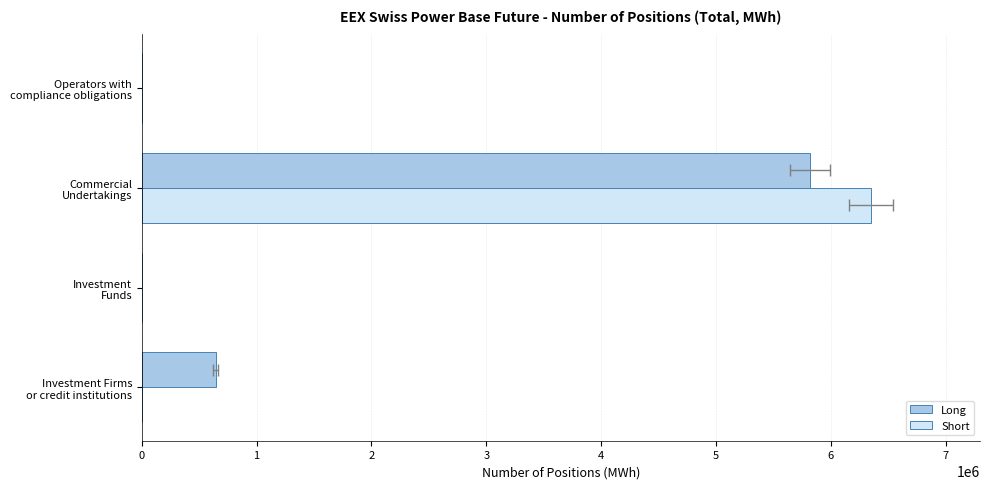

Where does the Long series first go above 643395?

Commercial Undertakings